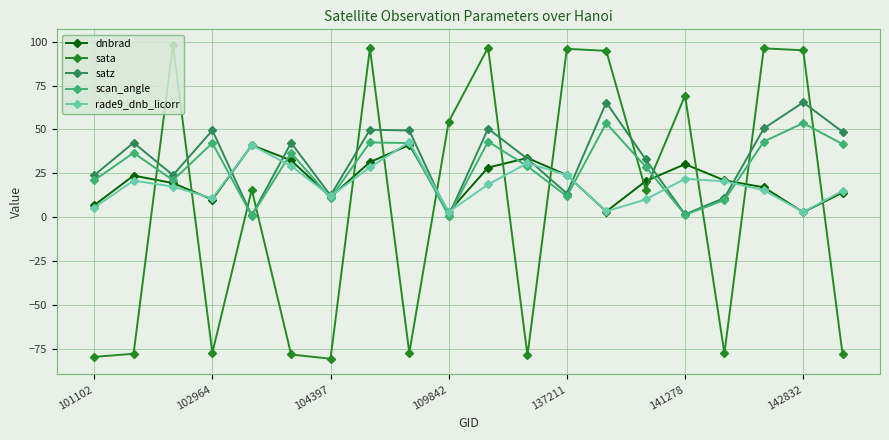

Which series has the widest spread of values?

sata